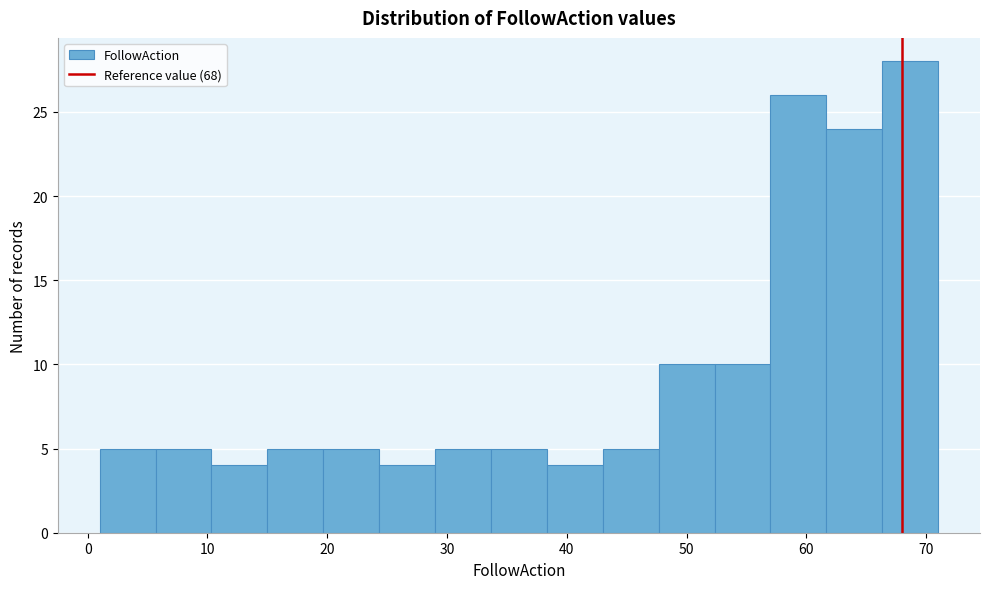

How tall is the bar that spans 20 to 24 on the x-axis? Neither the bar edges nor the heights are printed on the chart, so give them approximately, as read against the axes.

5